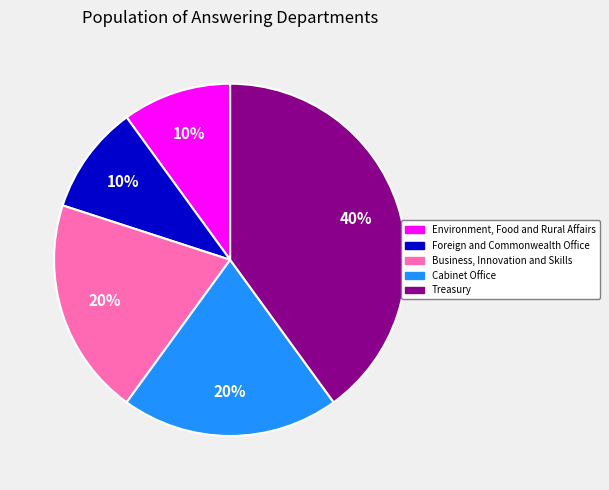

To the nearest percent, what is the difference between the largest and smallest slice percentages?

30%